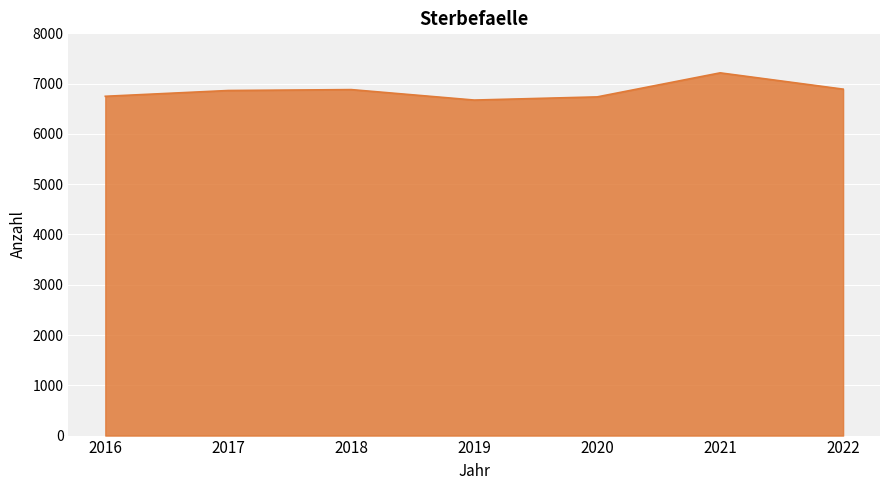

How many interior local peaks (higher than both neighbors) does the data have?

2